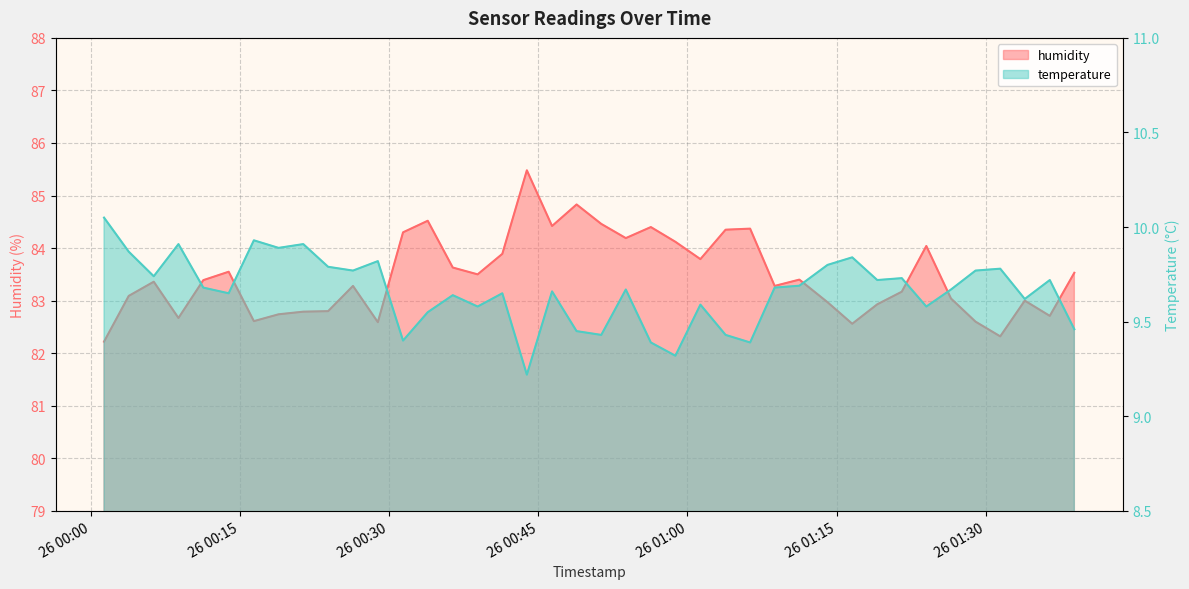

At how many categories does at least one series exceed 73?

40